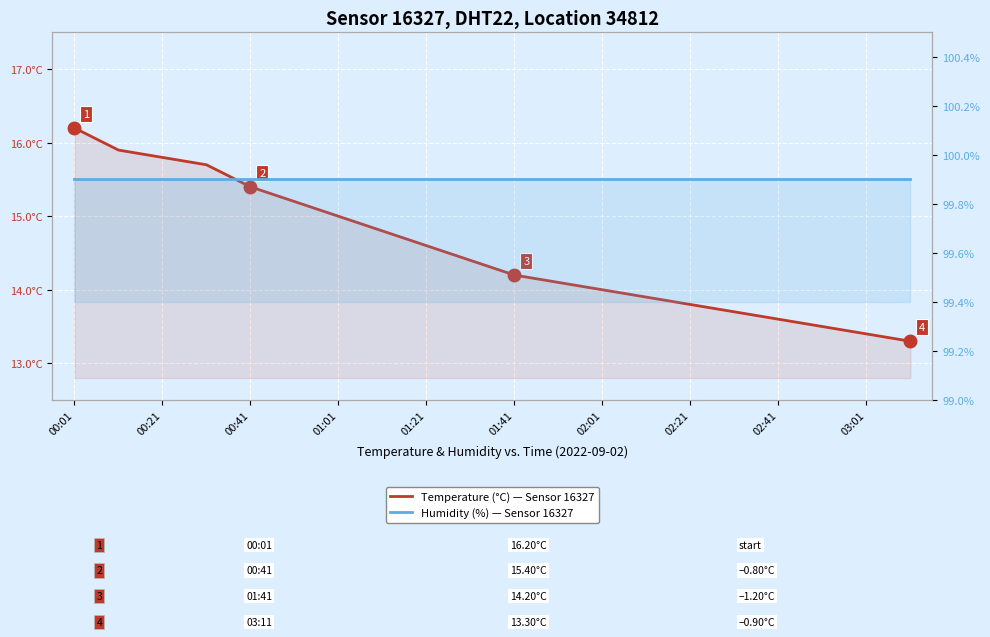

Reading left to right, what are all the values shown in this chart?

Temperature (°C) — Sensor 16327: 16.2	15.9	15.8	15.7	15.4	15.2	15.0	14.8	14.6	14.4	14.2	14.1	14.0	13.9	13.8	13.7	13.6	13.5	13.4	13.3
Humidity (%) — Sensor 16327: 99.9	99.9	99.9	99.9	99.9	99.9	99.9	99.9	99.9	99.9	99.9	99.9	99.9	99.9	99.9	99.9	99.9	99.9	99.9	99.9